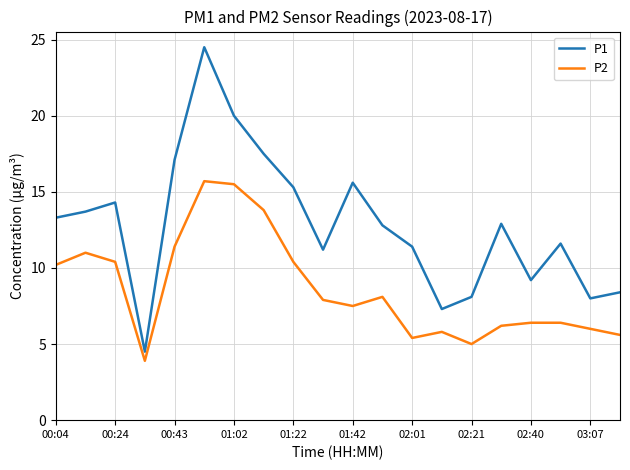

Rank the series by their maximum value, from highest to lowest.

P1, P2